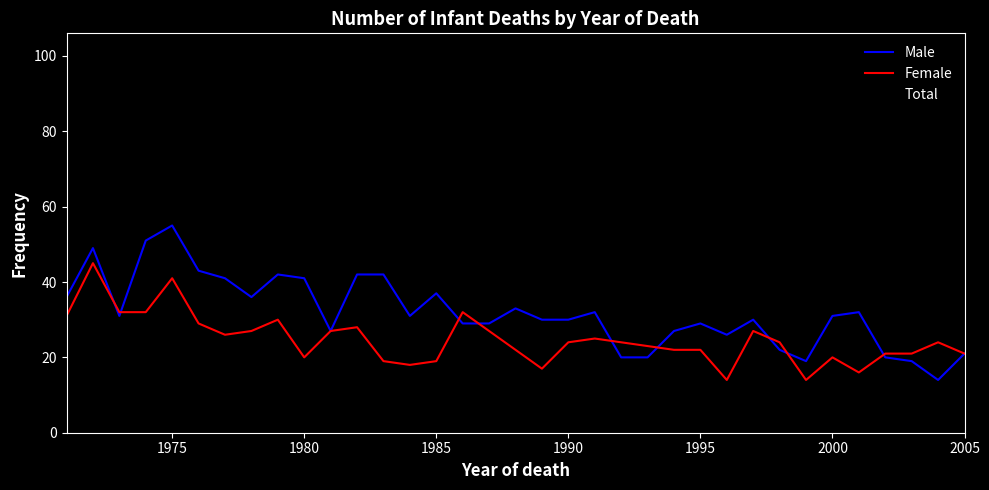

Count the number of data series in this chart.

3